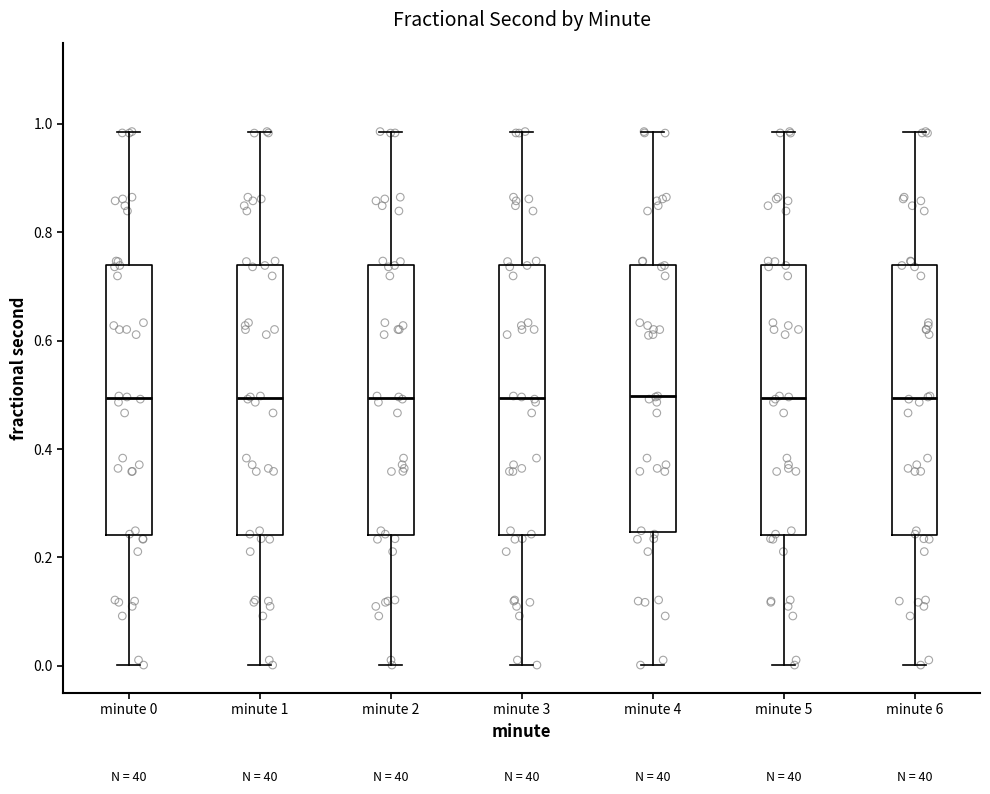

Where does the upper whisker of the box for minute 5 end on the y-axis? The values are not printed on the chart, so give them approximately, as read against the axis.

0.98